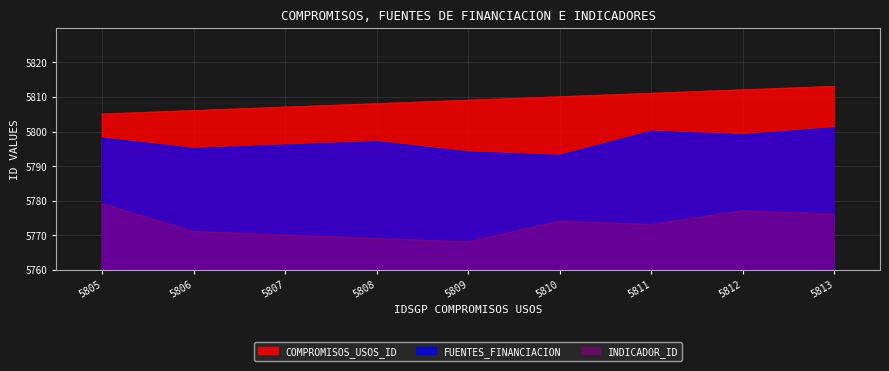

What is the value of the FUENTES_FINANCIACION point at the 8th from the left?

5799